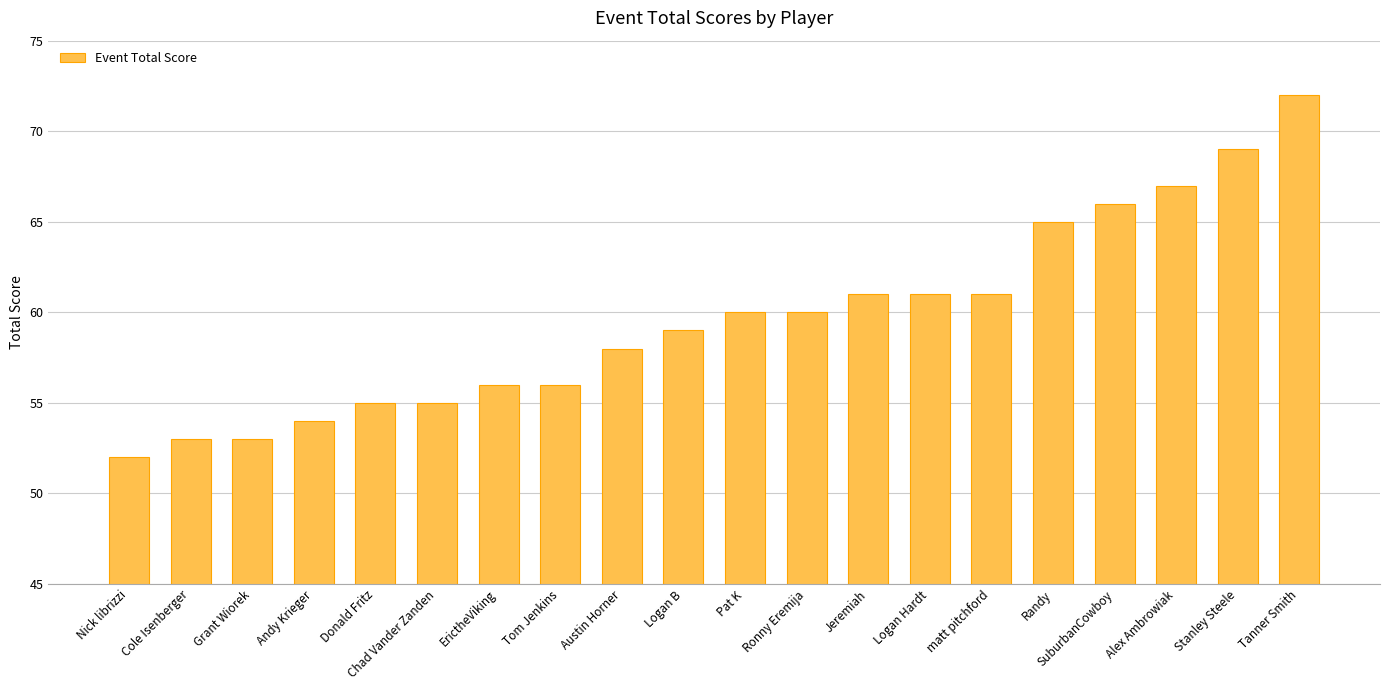

Reading left to right, what are all the values shown in this chart?

52	53	53	54	55	55	56	56	58	59	60	60	61	61	61	65	66	67	69	72